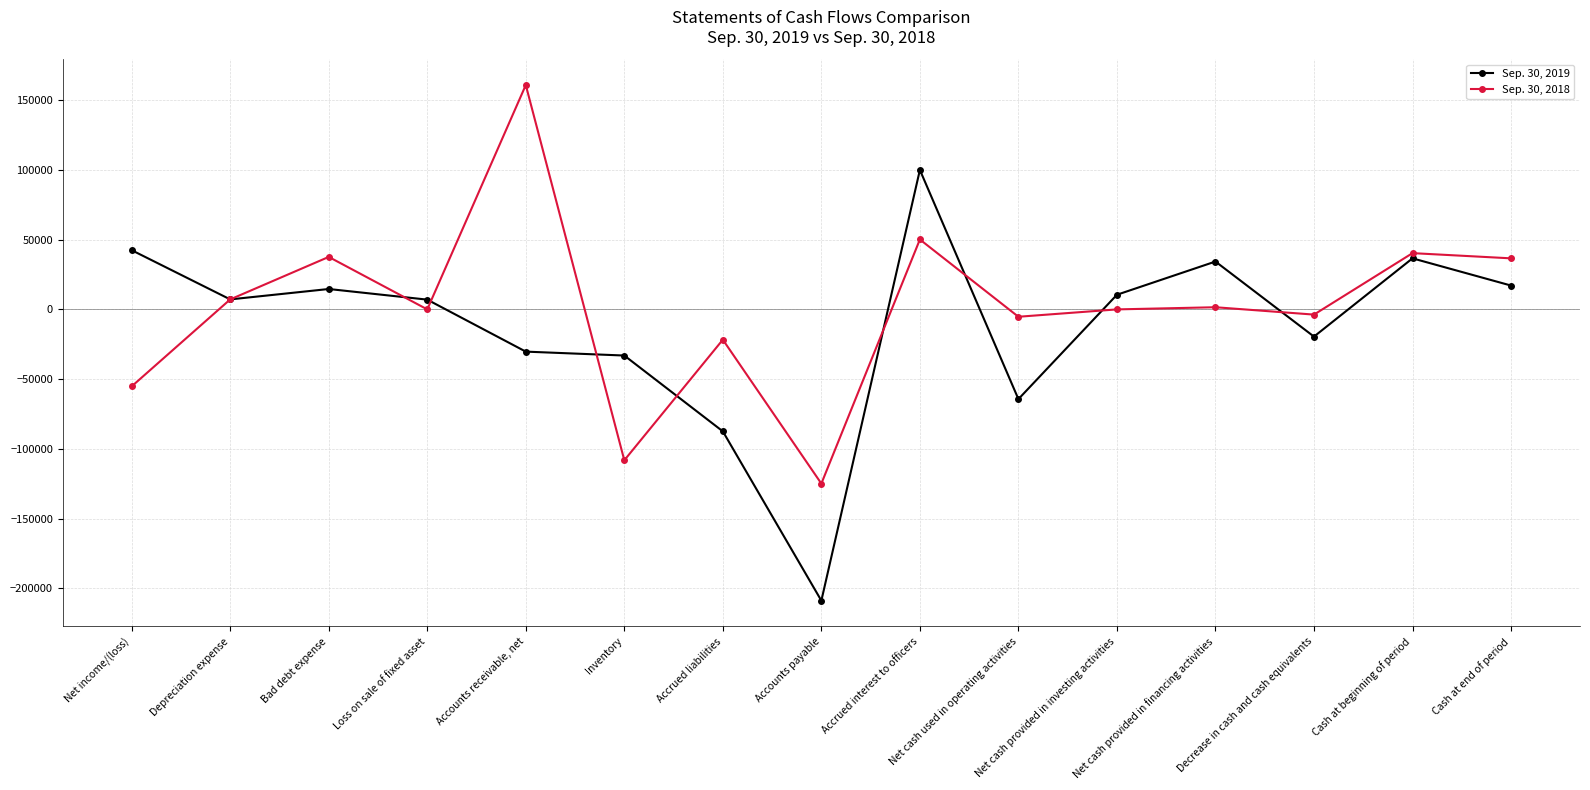

Where is the first local minimum for Sep. 30, 2018?

Loss on sale of fixed asset